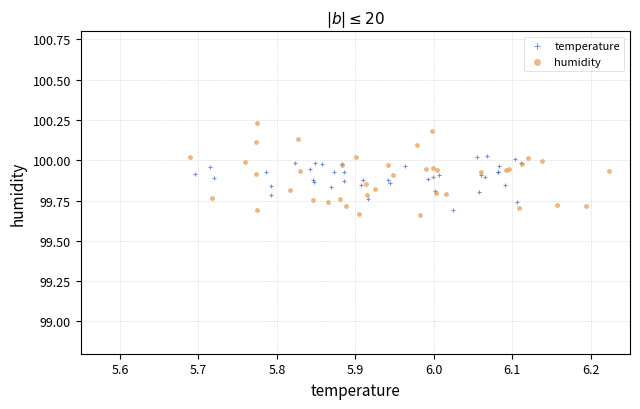

Which series reaches the maximum Y coordinate?

humidity